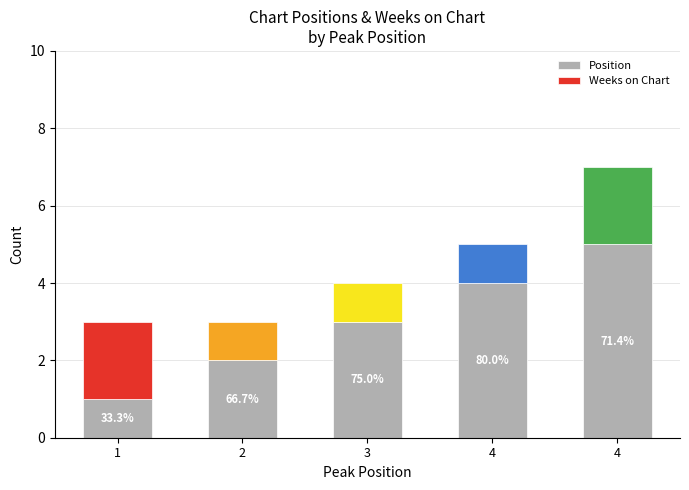

How many bars are there in total?

5